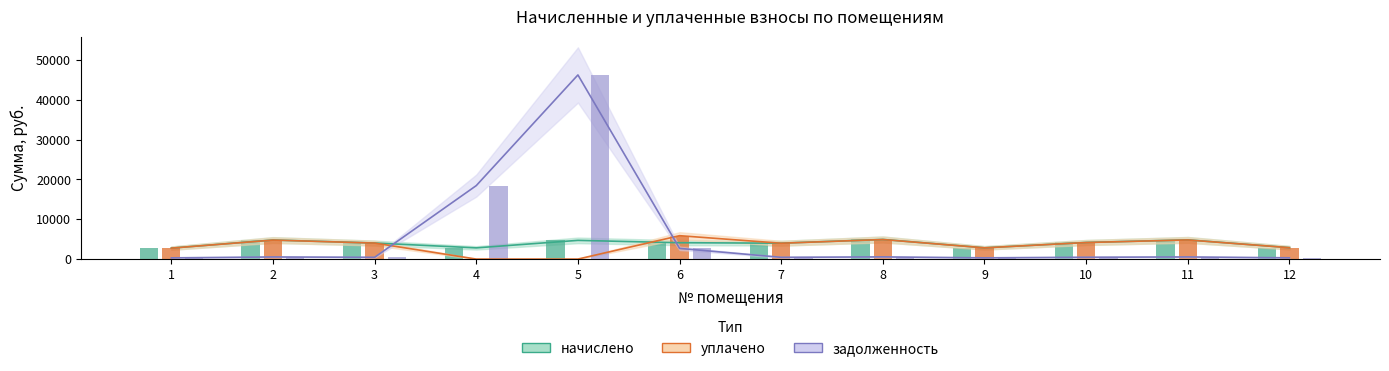

Does the chart contain stacked bars?

No